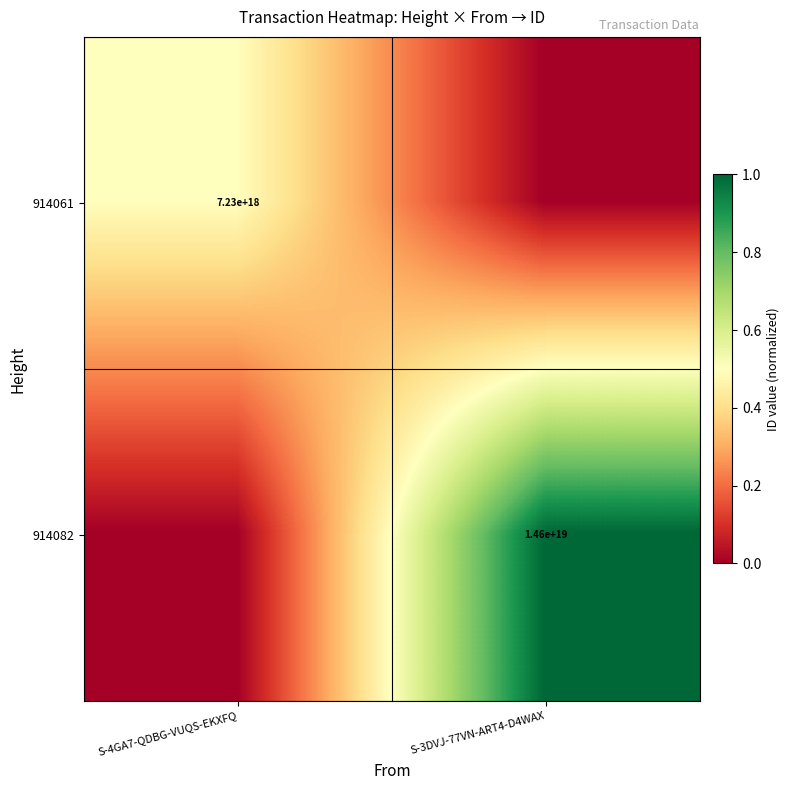

Is it true that 914061 equals 12095043136036331520 at S-4GA7-QDBG-VUQS-EKXFQ?

False